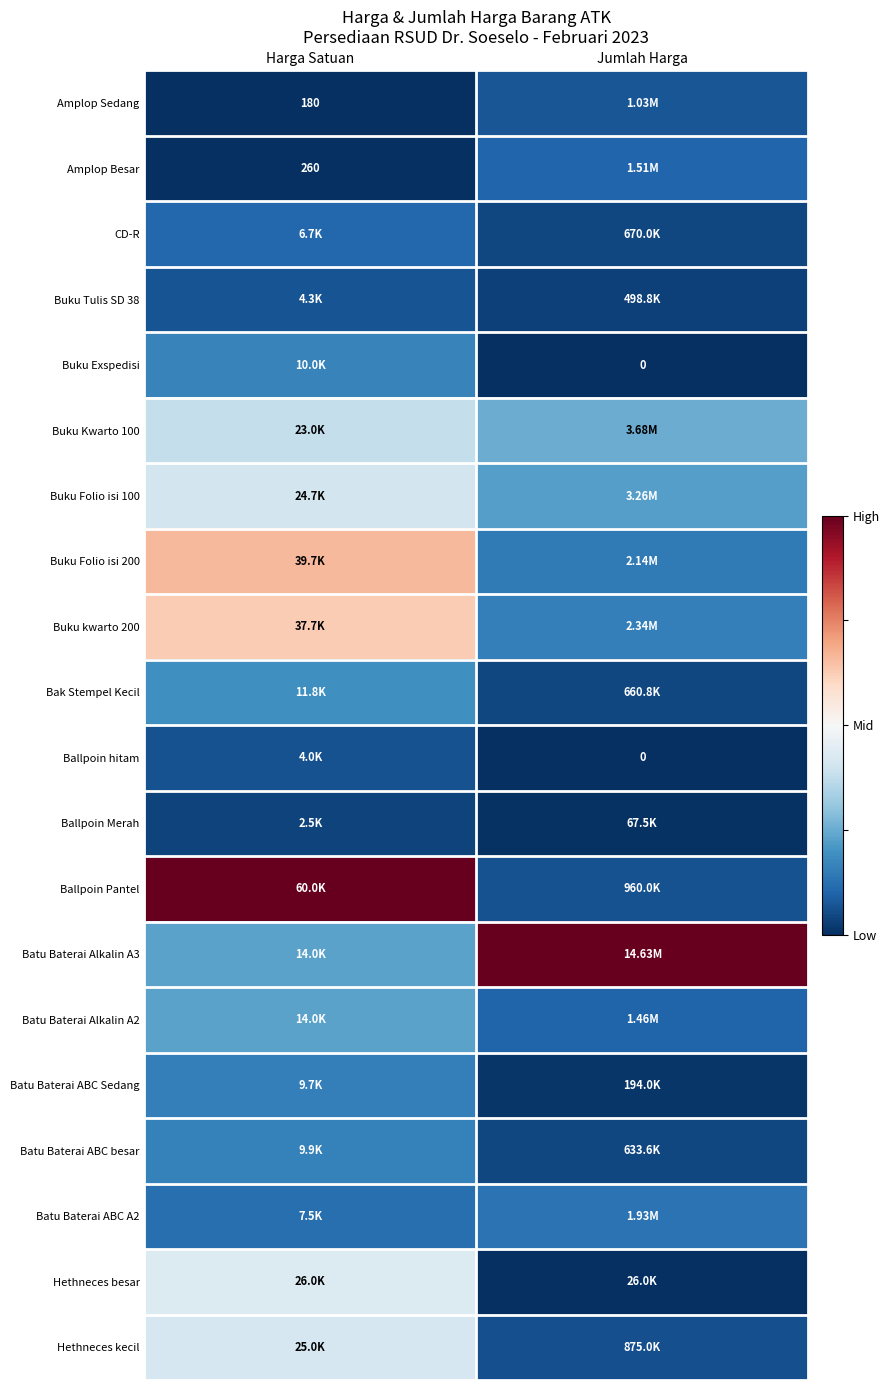

True or false: Buku Tulis SD 38 has a value of 0.1 at Jumlah Harga.

False